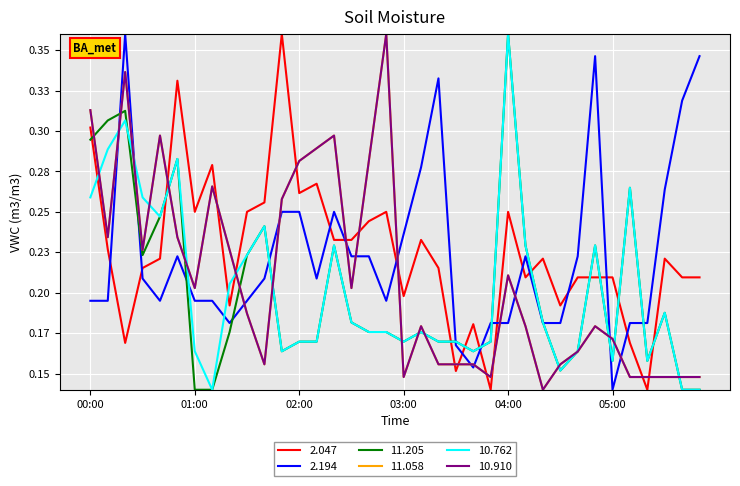

At which category is the sum across all series the highest?

00:20